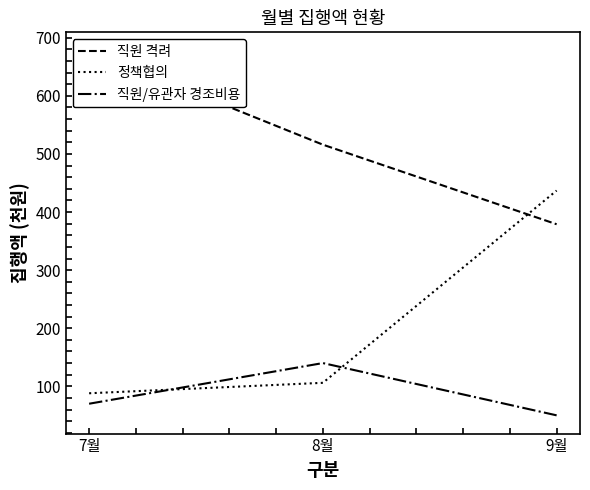

At which label does 직원/유관자 경조비용 reach its minimum?

9월